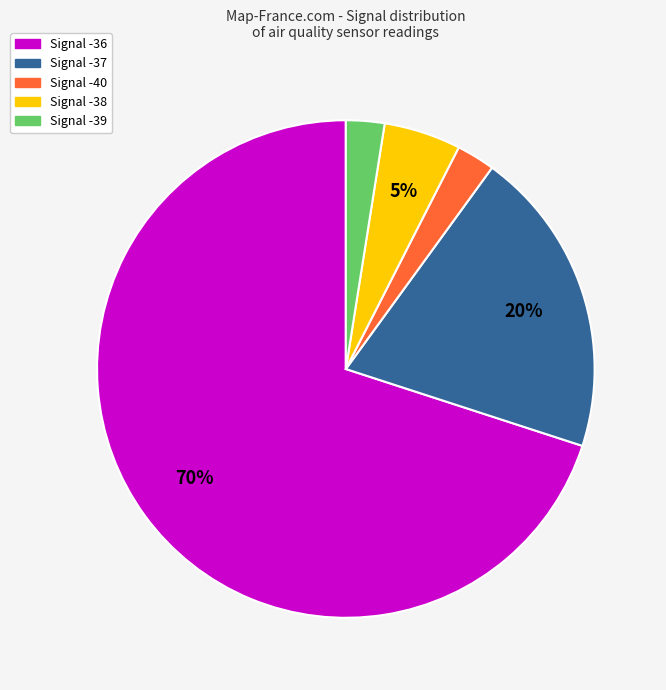

What is the ratio of the value at Signal -37 to the value at Signal -38?

4.0